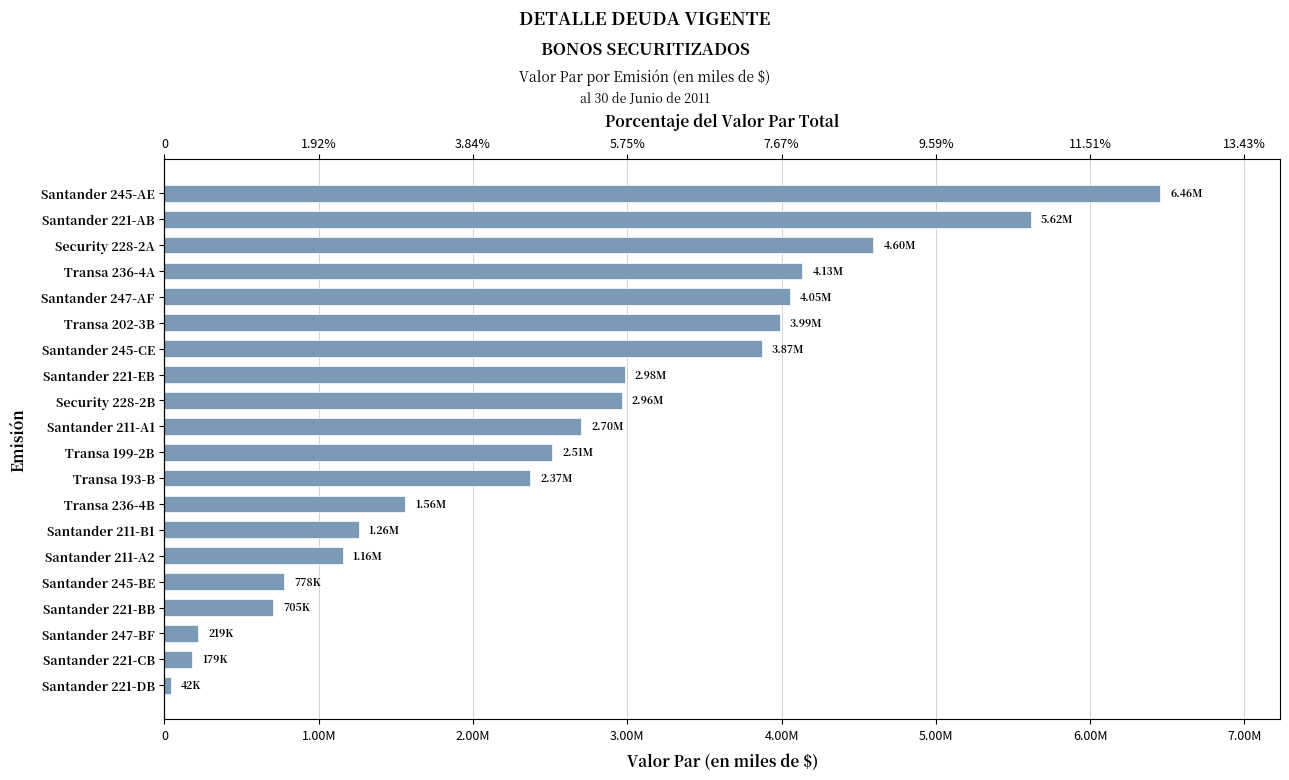

What is the difference between the maximum and minimum values?

6414356